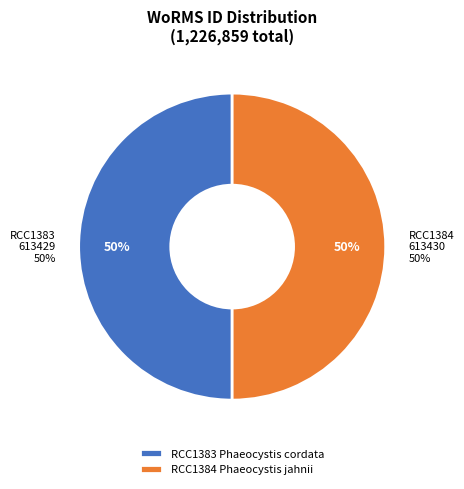

What is the largest slice in the pie chart?

RCC1384
Phaeocystis jahnii